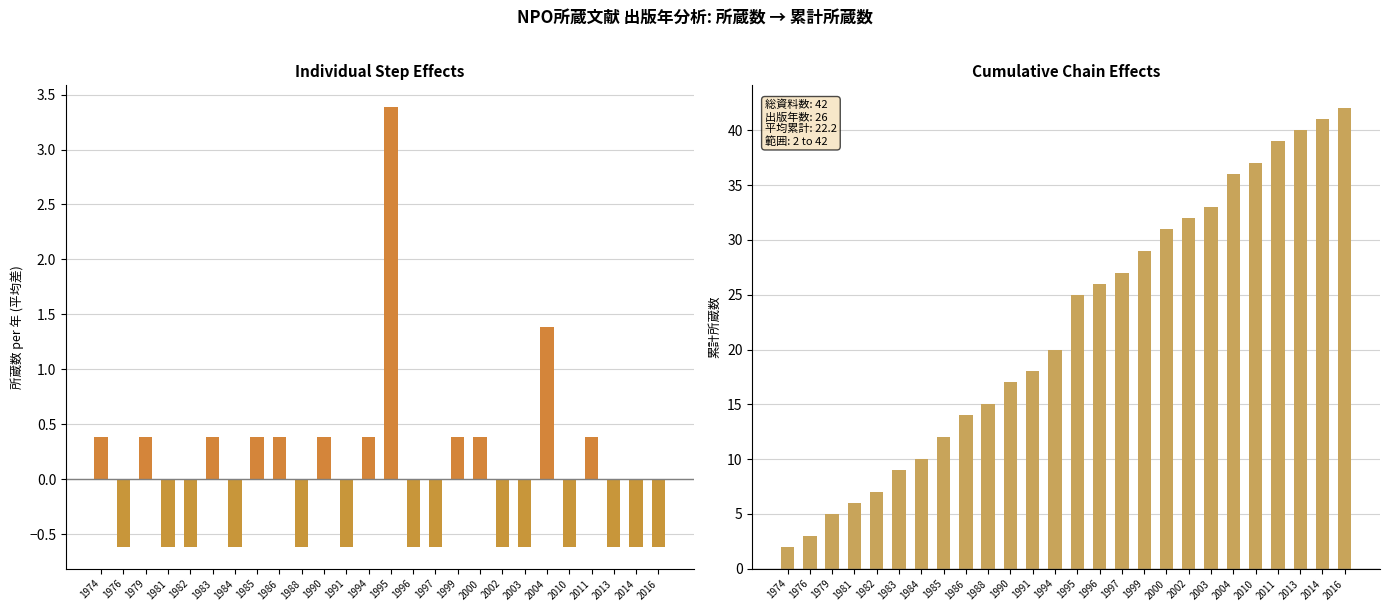

Where is 所蔵数 (平均との差) nearest to the value 1?

2004